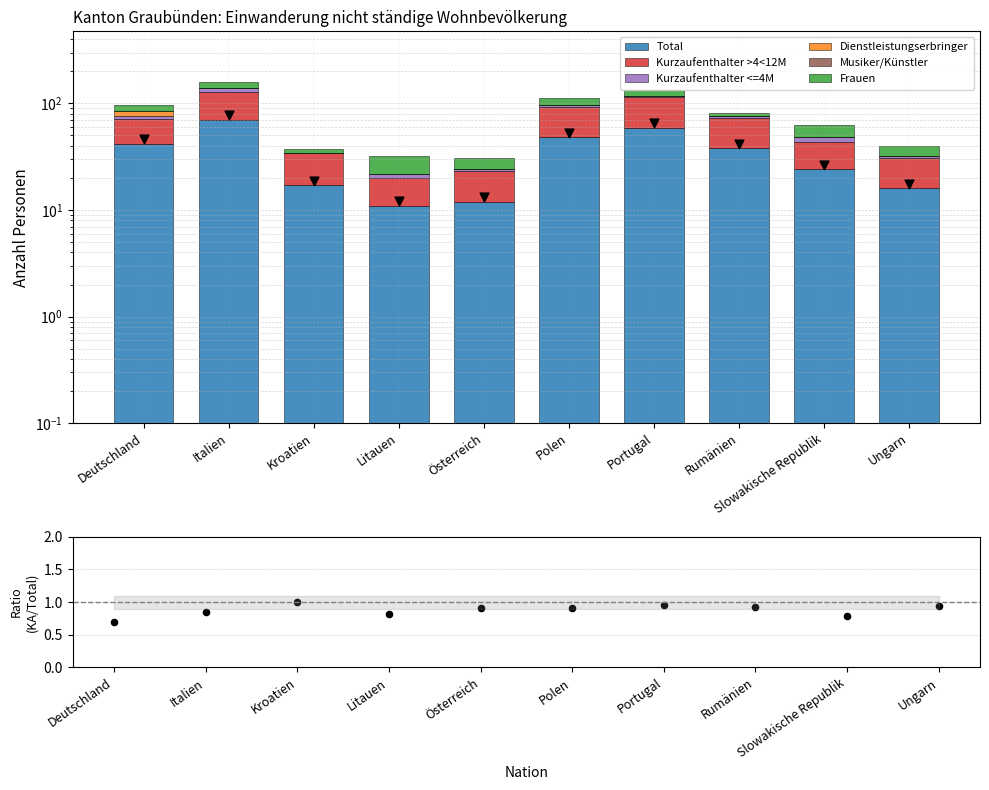

At how many categories does at least one series exceed 53?

2